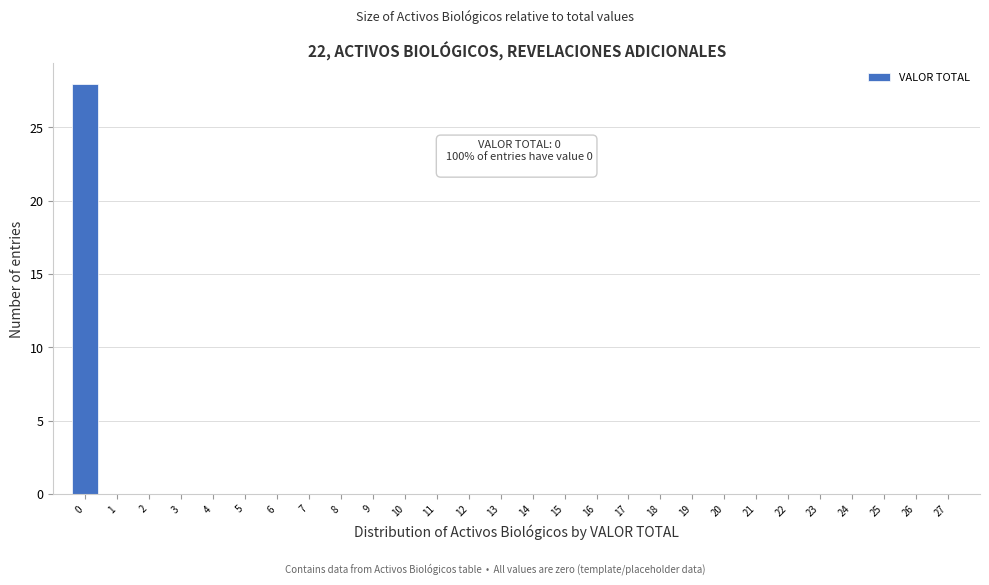

Reading left to right, list all the values displayed in this chart.

0=28	1=0	2=0	3=0	4=0	5=0	6=0	7=0	8=0	9=0	10=0	11=0	12=0	13=0	14=0	15=0	16=0	17=0	18=0	19=0	20=0	21=0	22=0	23=0	24=0	25=0	26=0	27=0